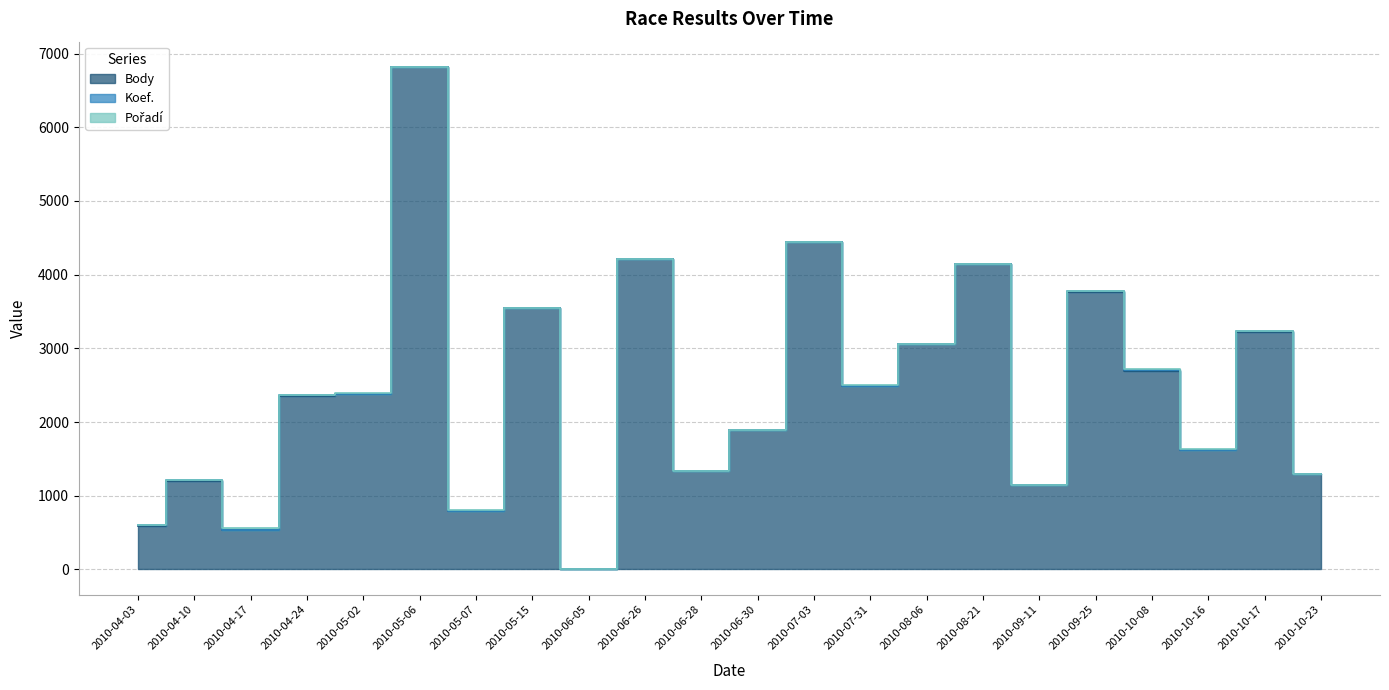

What position from the right is 2010-04-17?

20